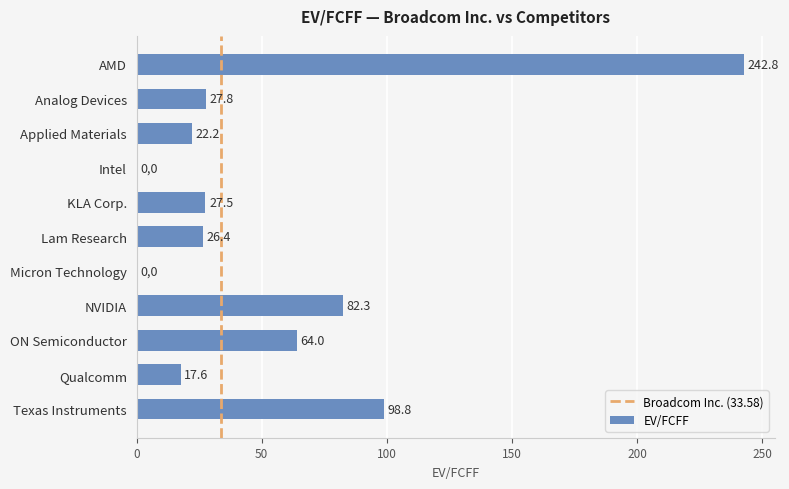

Are the bars grouped side by side (vs. stacked)?

No